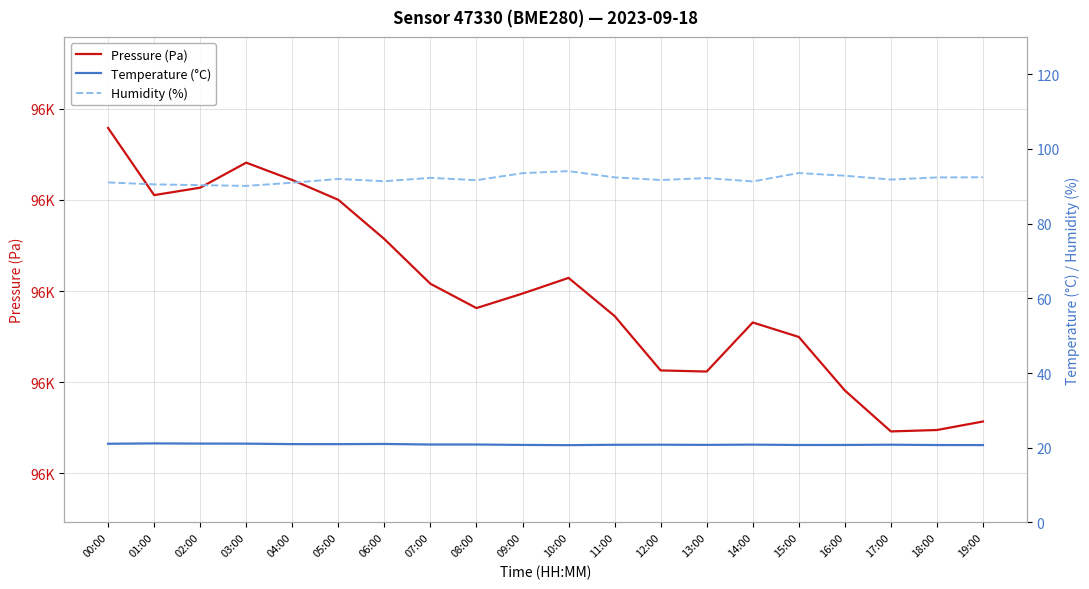

What is the average value of the Pressure (Pa) series?

96259.7